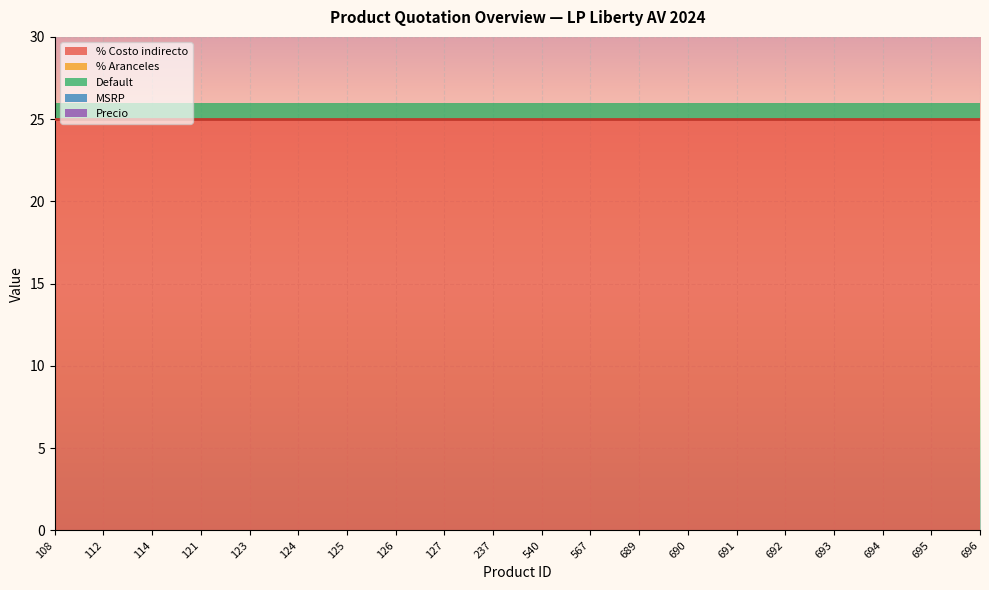

Does the chart display data point markers on the line(s)?

No